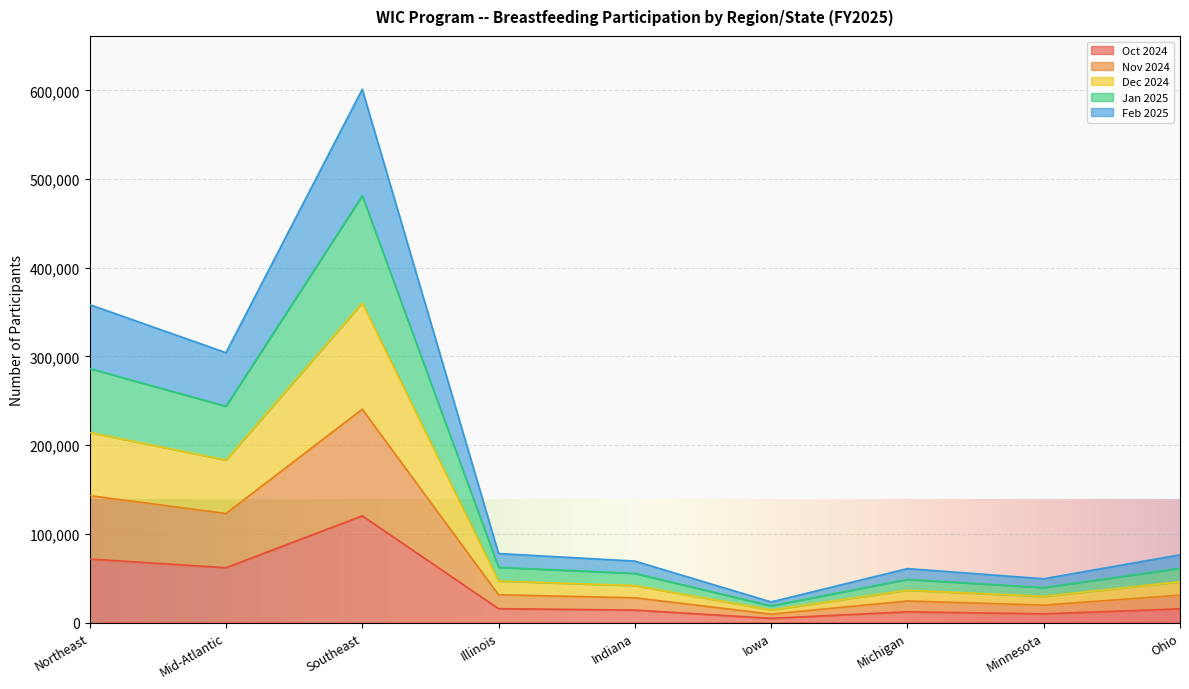

True or false: Dec 2024 and Nov 2024 cross at least once.

False